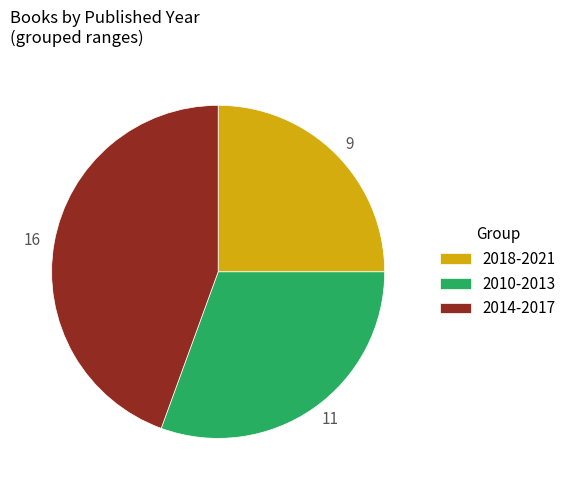

What is the ratio of the value at 11 to the value at 9?

1.2